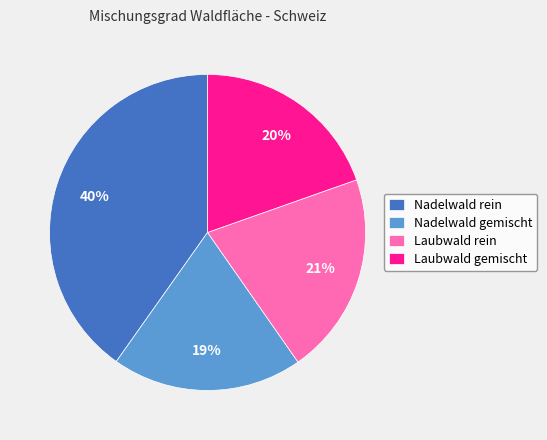

To the nearest percent, what percentage of the pie is Nadelwald gemischt?

19%